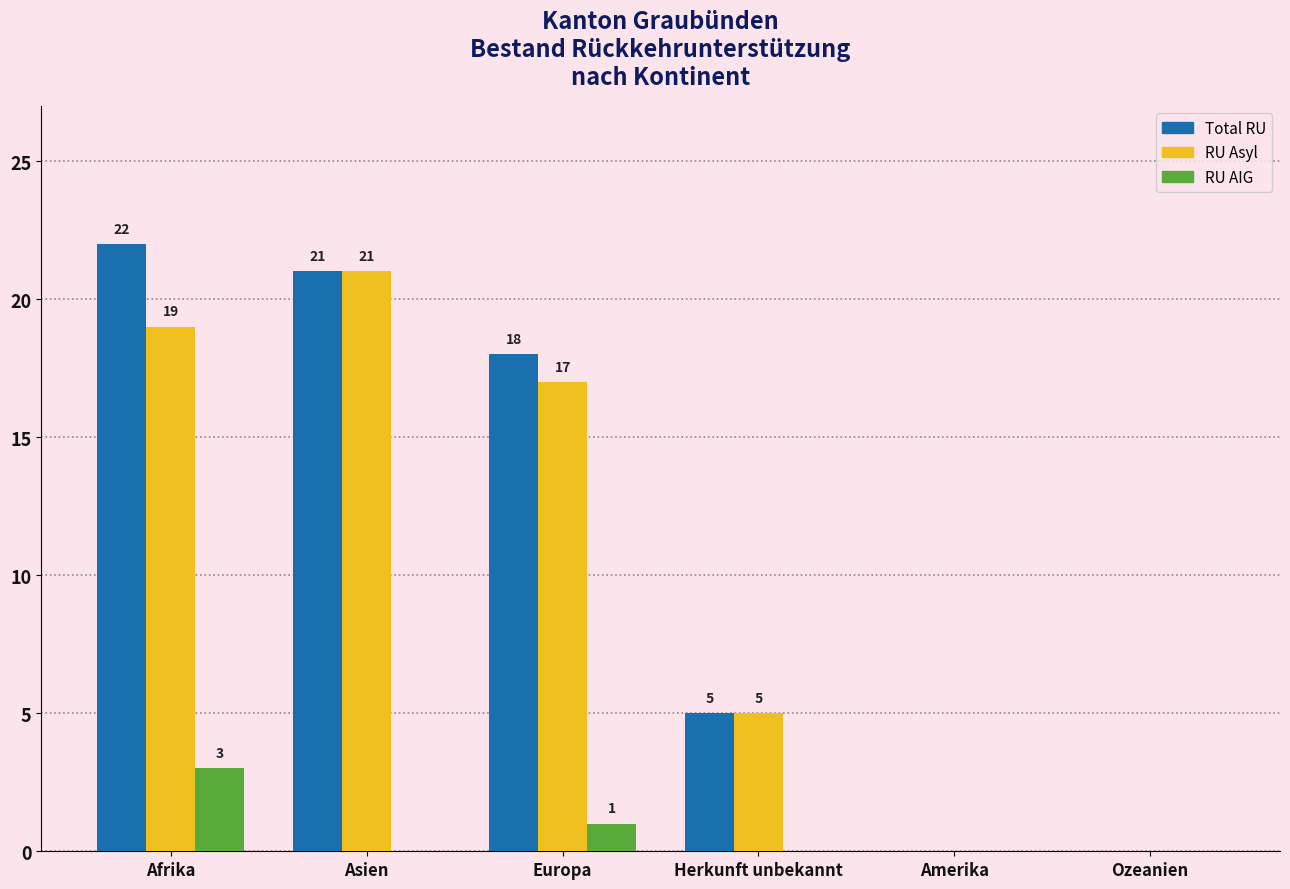

Reading left to right, what are all the values shown in this chart?

Total RU: Afrika=22	Asien=21	Europa=18	Herkunft unbekannt=5	Amerika=0	Ozeanien=0
RU Asyl: Afrika=19	Asien=21	Europa=17	Herkunft unbekannt=5	Amerika=0	Ozeanien=0
RU AIG: Afrika=3	Asien=0	Europa=1	Herkunft unbekannt=0	Amerika=0	Ozeanien=0